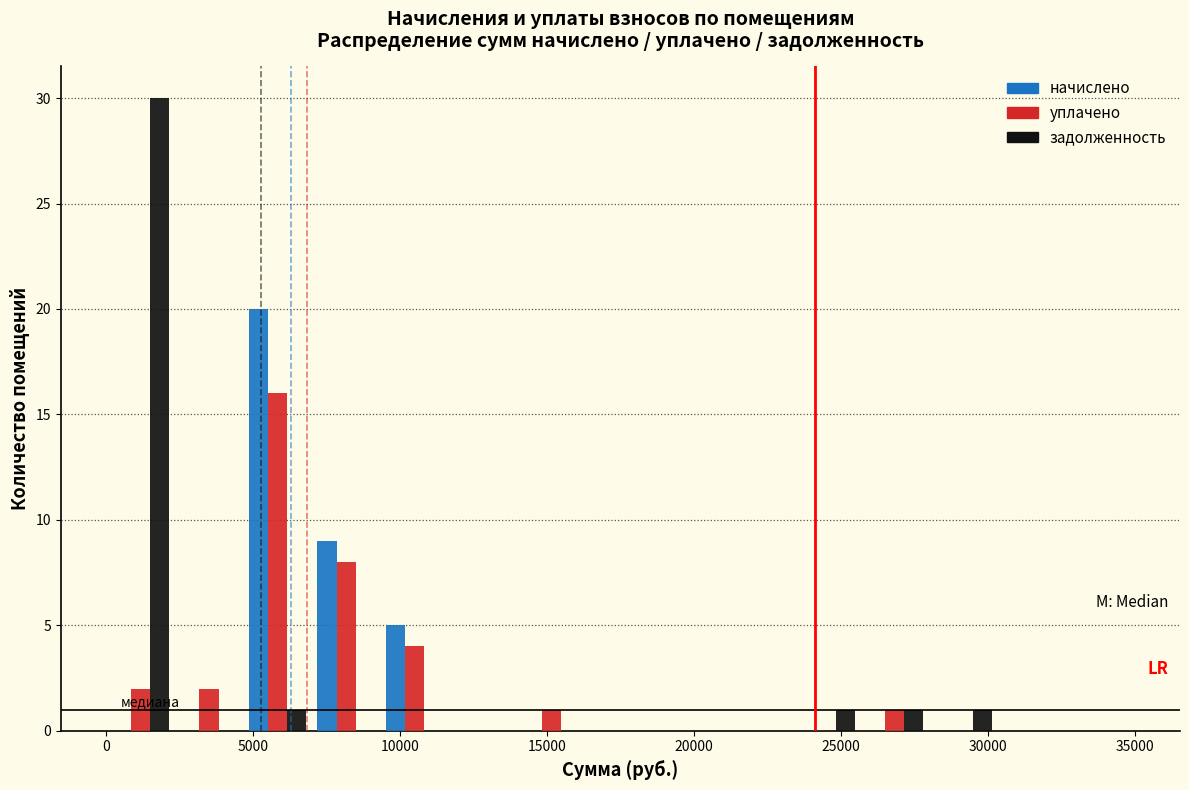

Reading left to right, list every range on the x-axis with the height of the bar of each series over it. Neither the bar edges nor the heights are printed on the chart, so give them approximately, as read against the axes.

0 to 2500: начислено=0	уплачено=2	задолженность=30
2500 to 4500: начислено=0	уплачено=2	задолженность=0
4500 to 7000: начислено=20	уплачено=16	задолженность=1
7000 to 9500: начислено=9	уплачено=8	задолженность=0
9500 to 11500: начислено=5	уплачено=4	задолженность=0
11500 to 14000: начислено=0	уплачено=0	задолженность=0
14000 to 16500: начислено=0	уплачено=1	задолженность=0
16500 to 18500: начислено=0	уплачено=0	задолженность=0
18500 to 21000: начислено=0	уплачено=0	задолженность=0
21000 to 23500: начислено=0	уплачено=0	задолженность=0
23500 to 25500: начислено=0	уплачено=0	задолженность=1
25500 to 28000: начислено=0	уплачено=1	задолженность=1
28000 to 30500: начислено=0	уплачено=0	задолженность=1
30500 to 32500: начислено=0	уплачено=0	задолженность=0
32500 to 35000: начислено=0	уплачено=0	задолженность=0